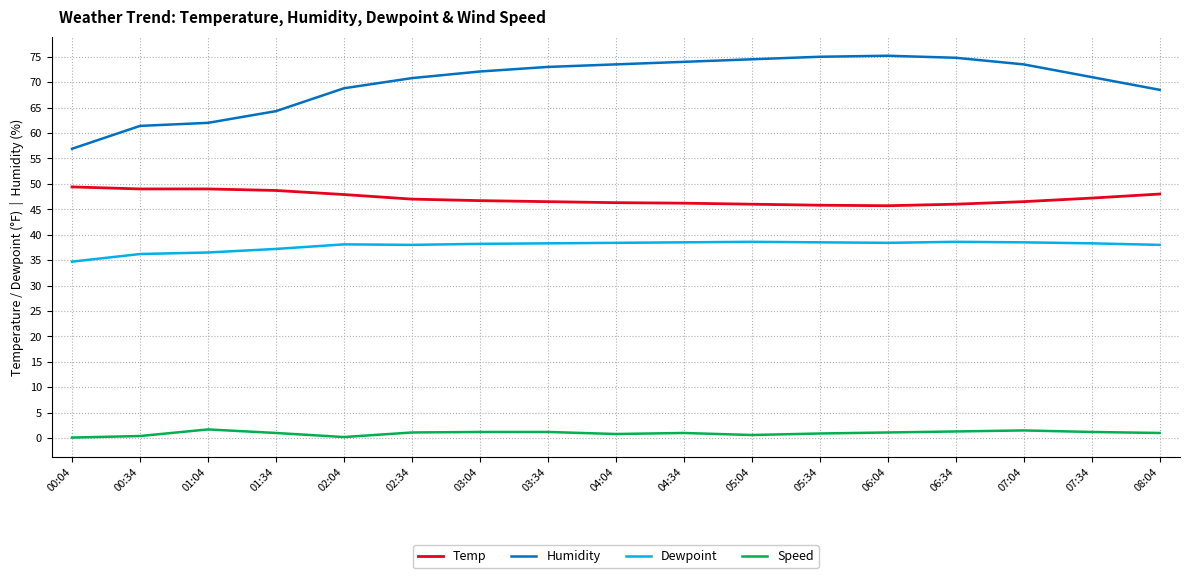

What is the lowest value of the Dewpoint series?

34.7